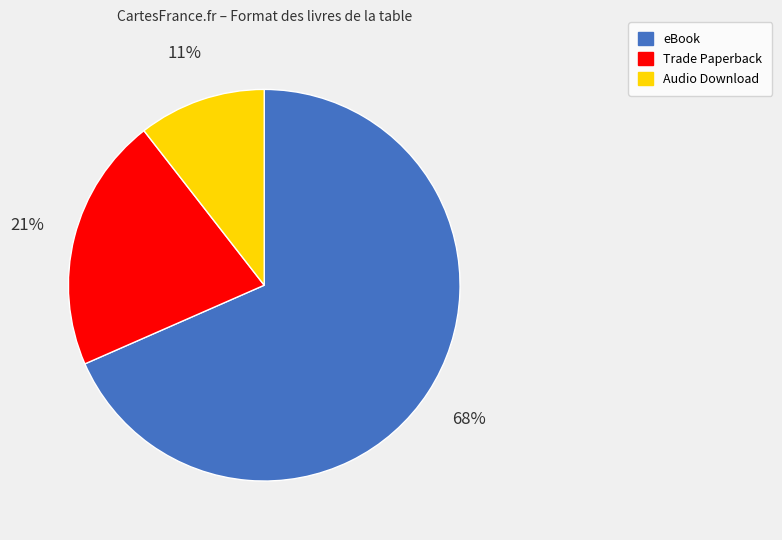

The eBook slice represents 54% of the pie. True or false?

False